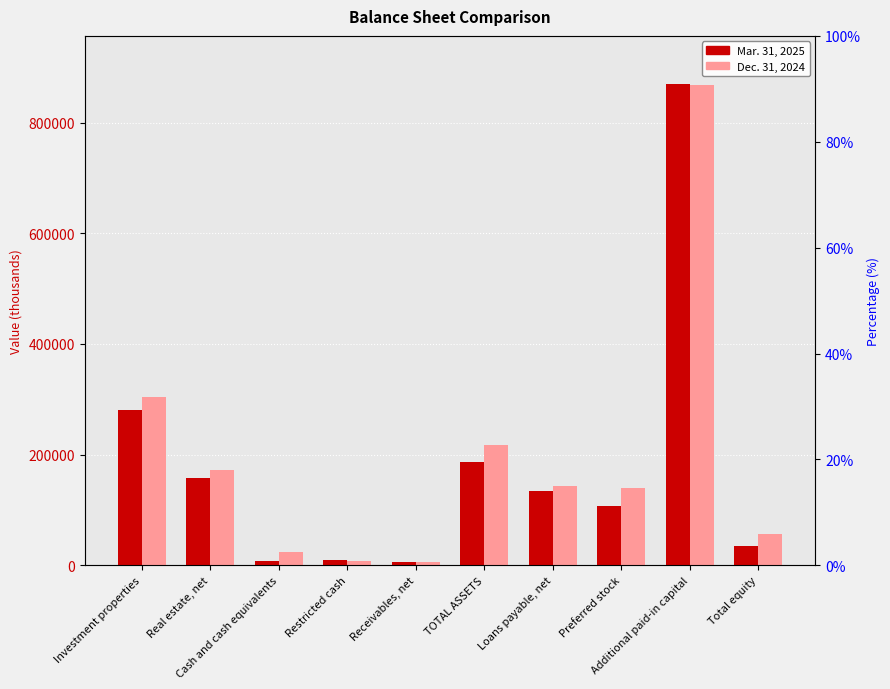

How many series are shown in this chart?

2